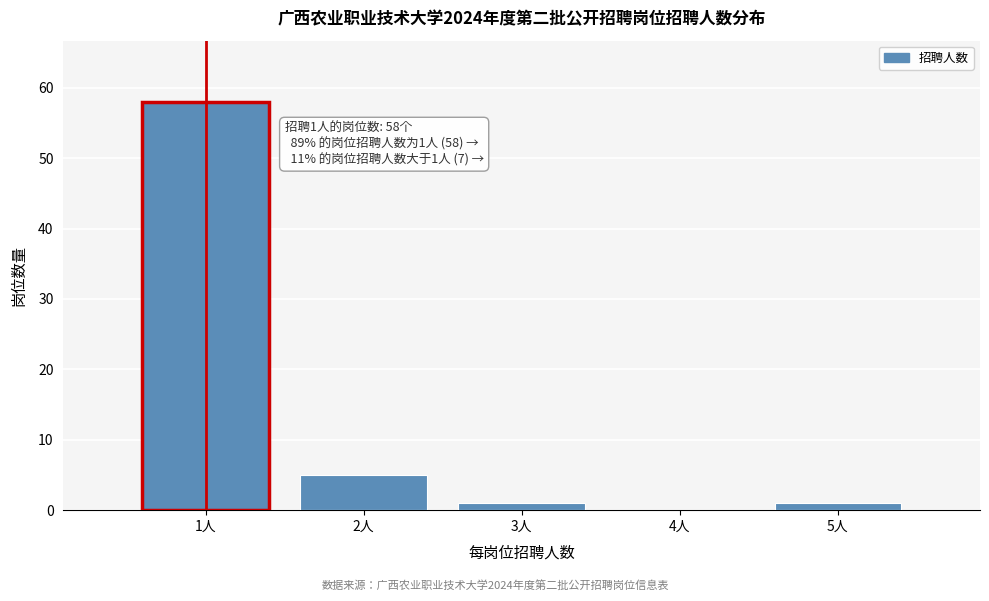

Reading left to right, what are all the values shown in this chart?

1人=58	2人=5	3人=1	4人=0	5人=1